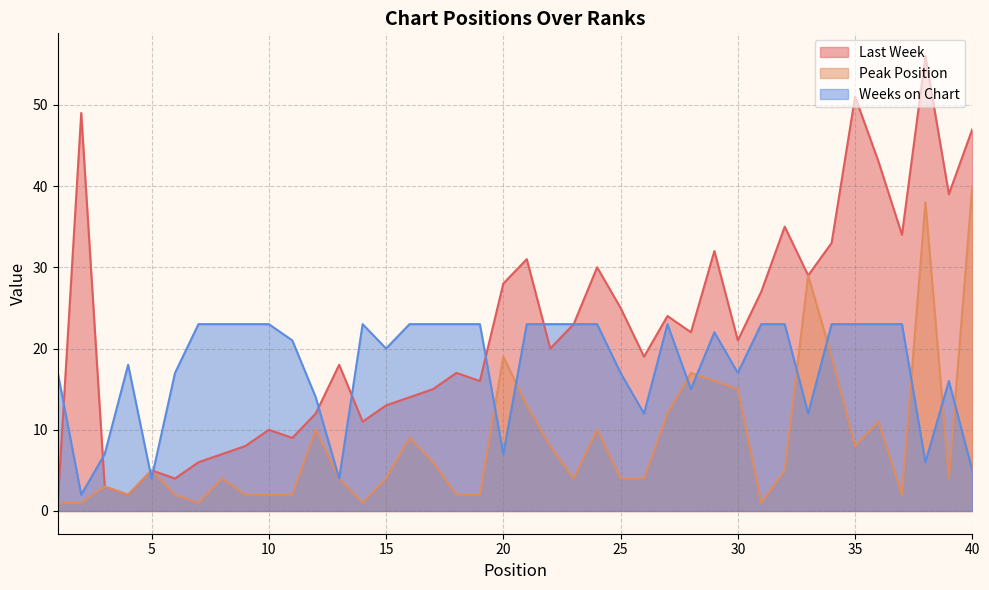

In Last Week, how many points are higher than both neighbors (excluding endpoints)?

12